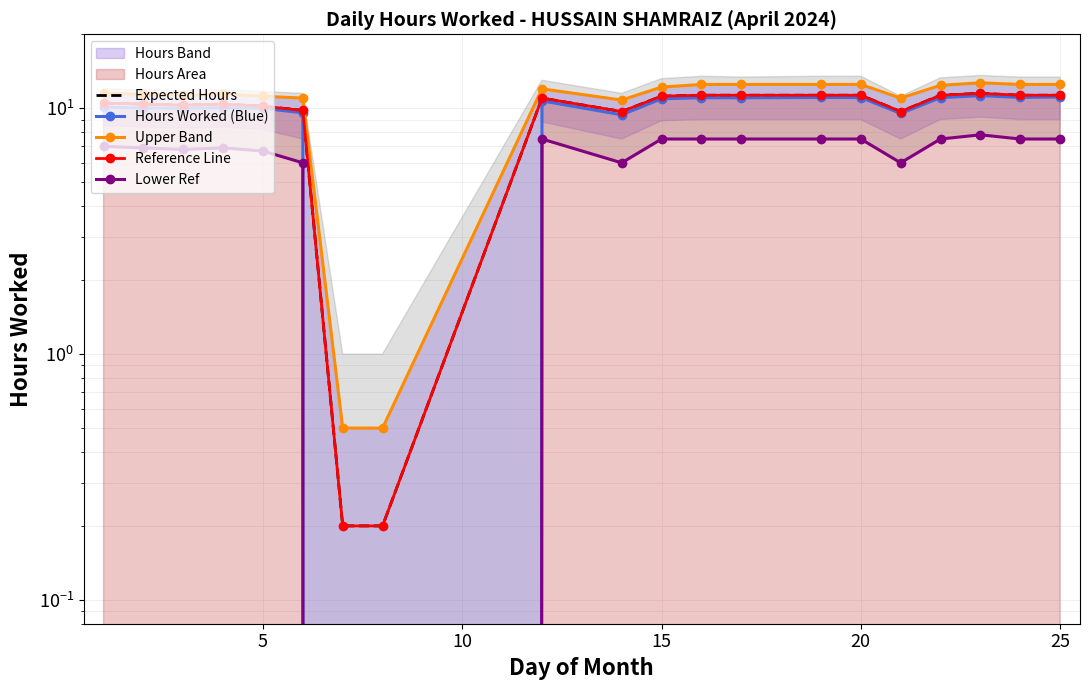

How many interior local valleys does the Upper Band series have?

3